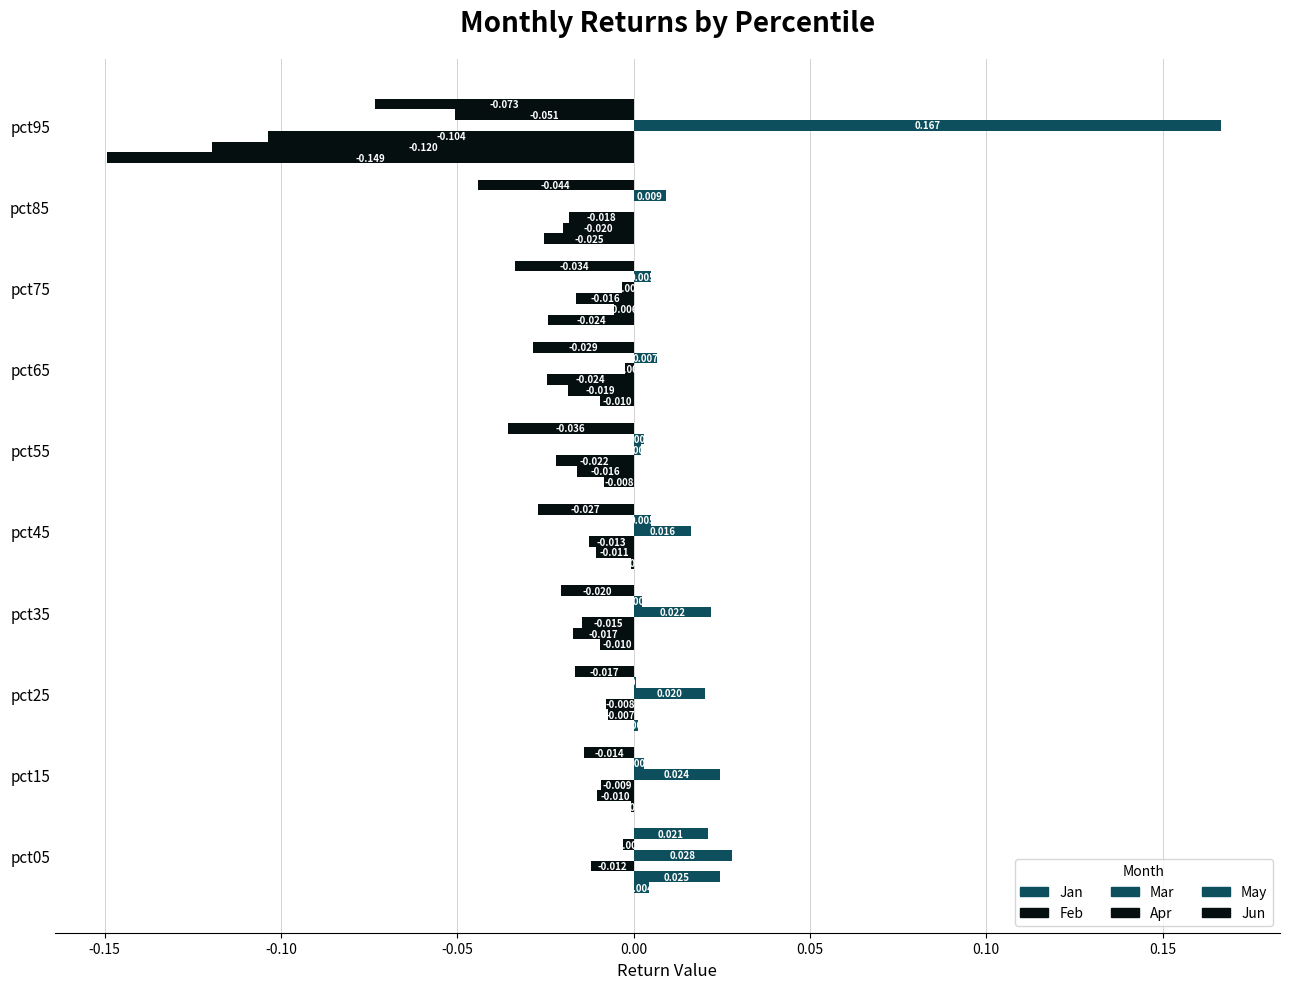

How many positive values does the May series have?

8